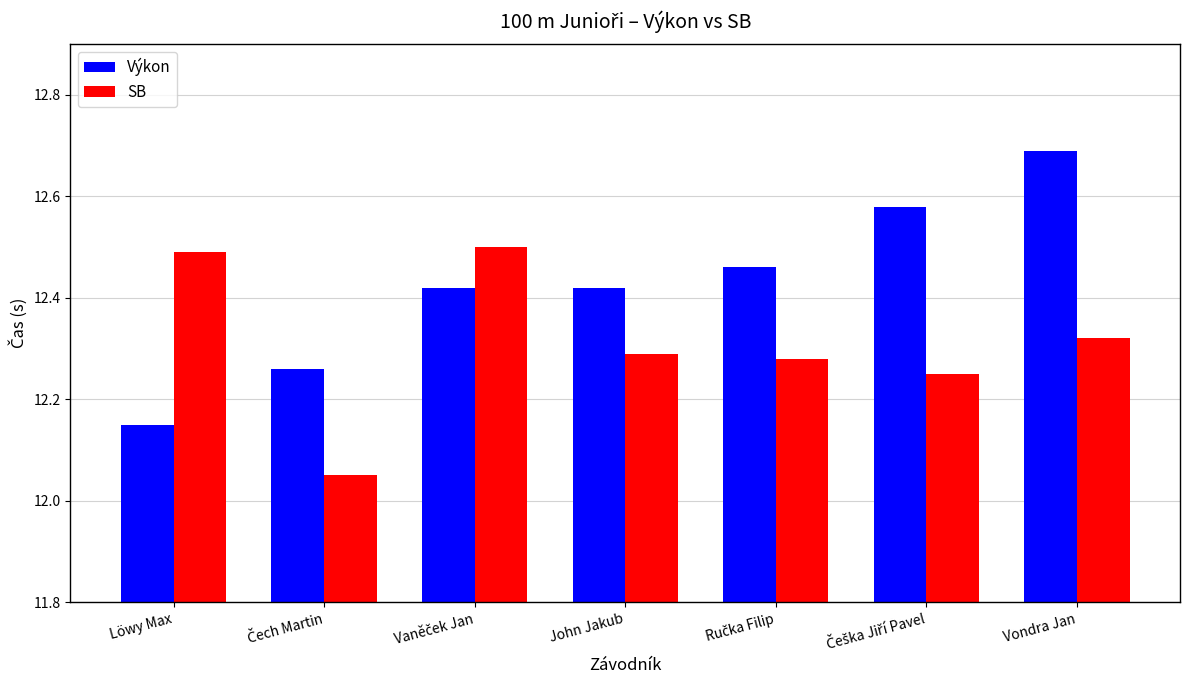

How many groups of bars are there?

7